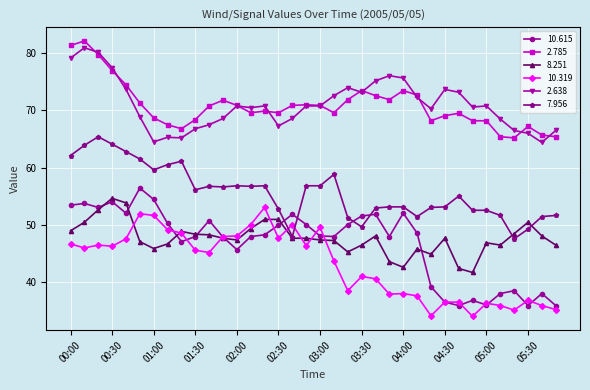

True or false: 7.956 and 2.638 intersect in this chart.

False